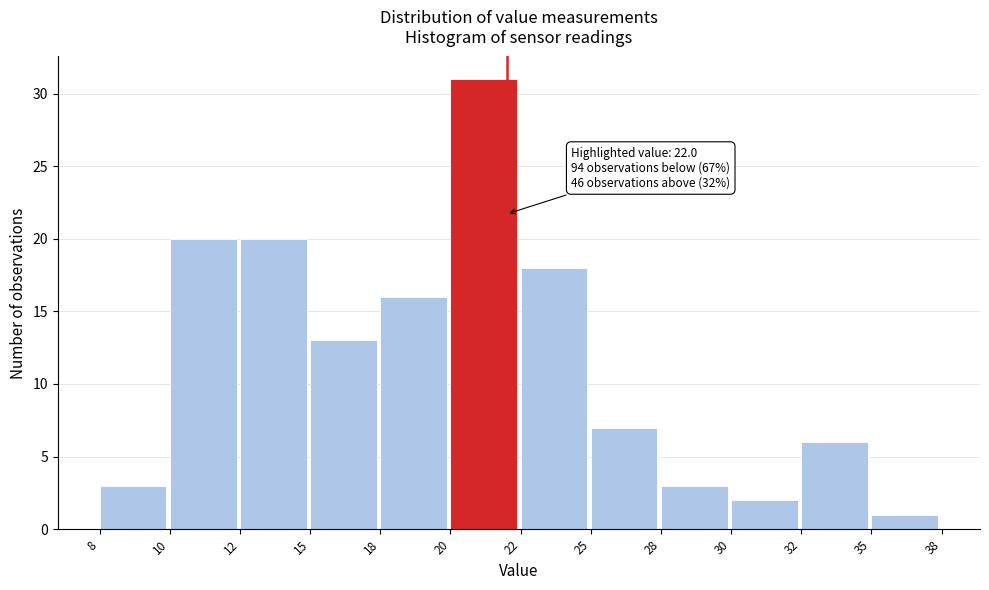

Reading right to left, what are all the values shown in this chart?

35=1	32=6	30=2	28=3	25=7	22=18	20=31	18=16	15=13	12=20	10=20	8=3